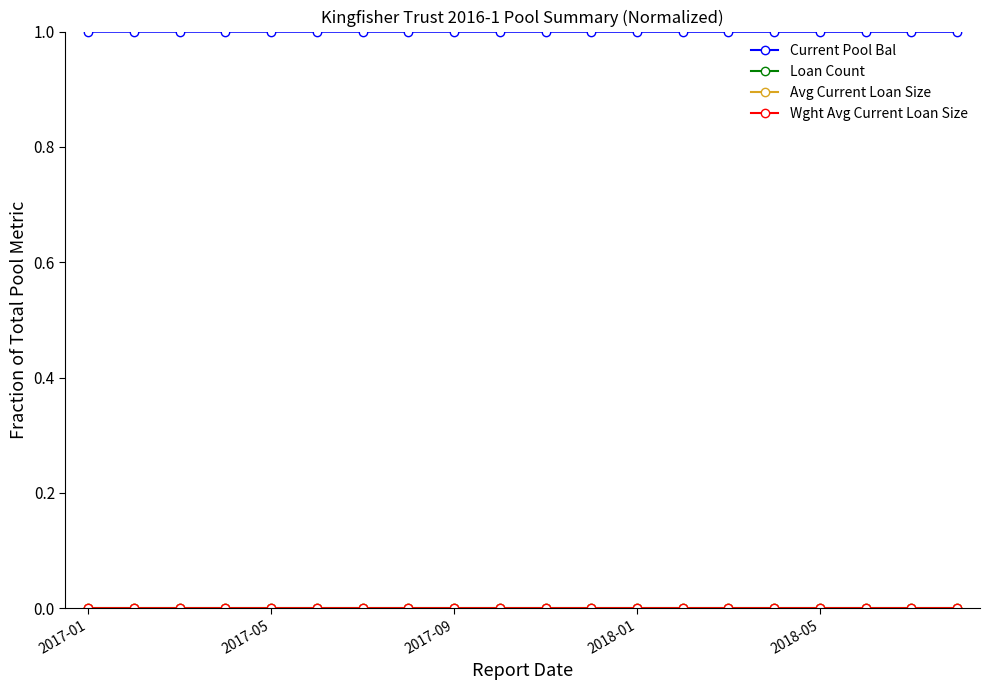

What is the maximum value shown in the chart?

1.0